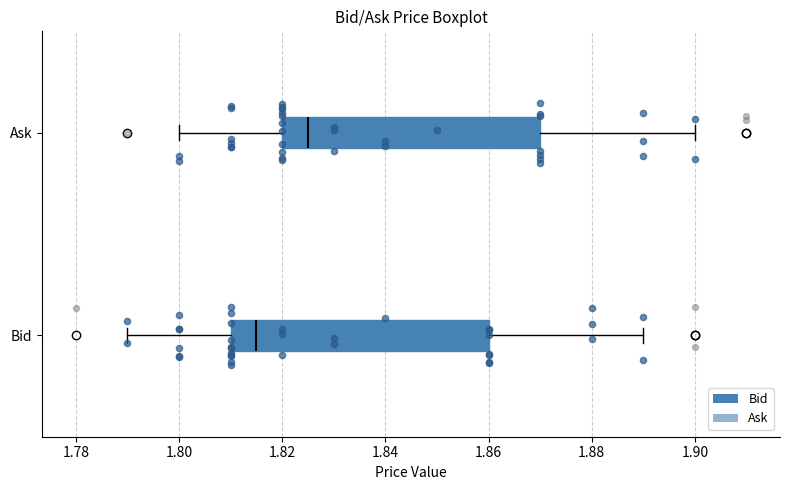

Which box's median line is the furthest to the left?

Bid